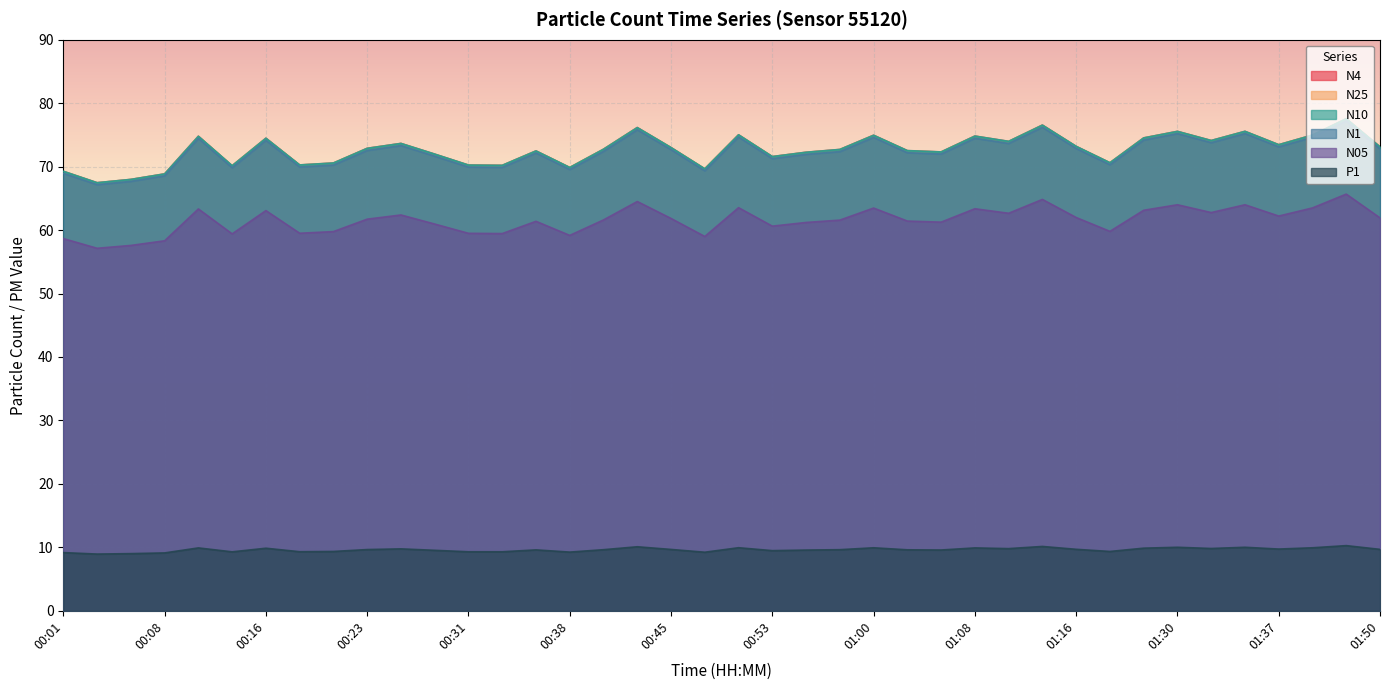

What is the difference between the P1 values at 00:58 and 00:48?

0.4